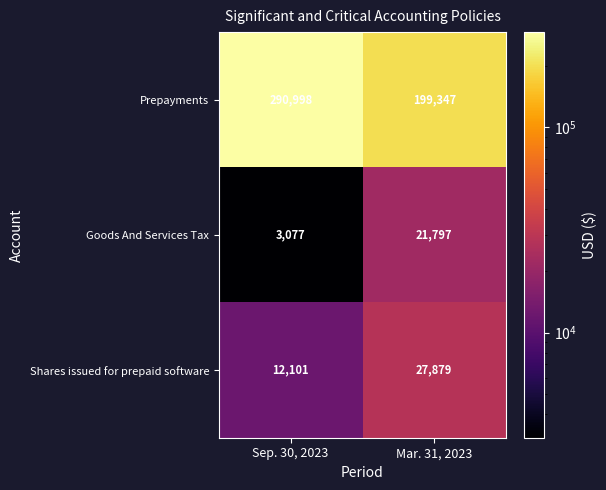

Is it true that Prepayments equals 349803 at Mar. 31, 2023?

False